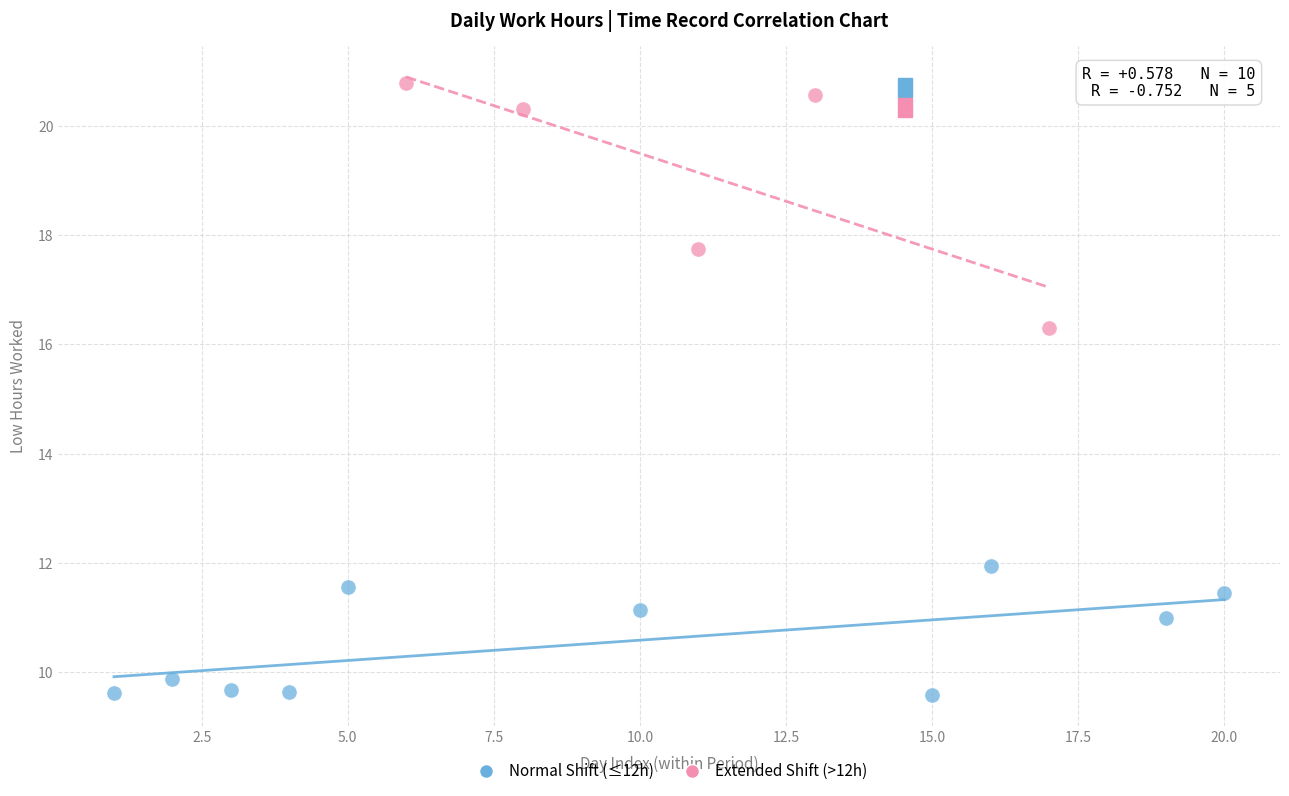

Which series reaches the maximum Y coordinate?

Extended Shift (>12h)